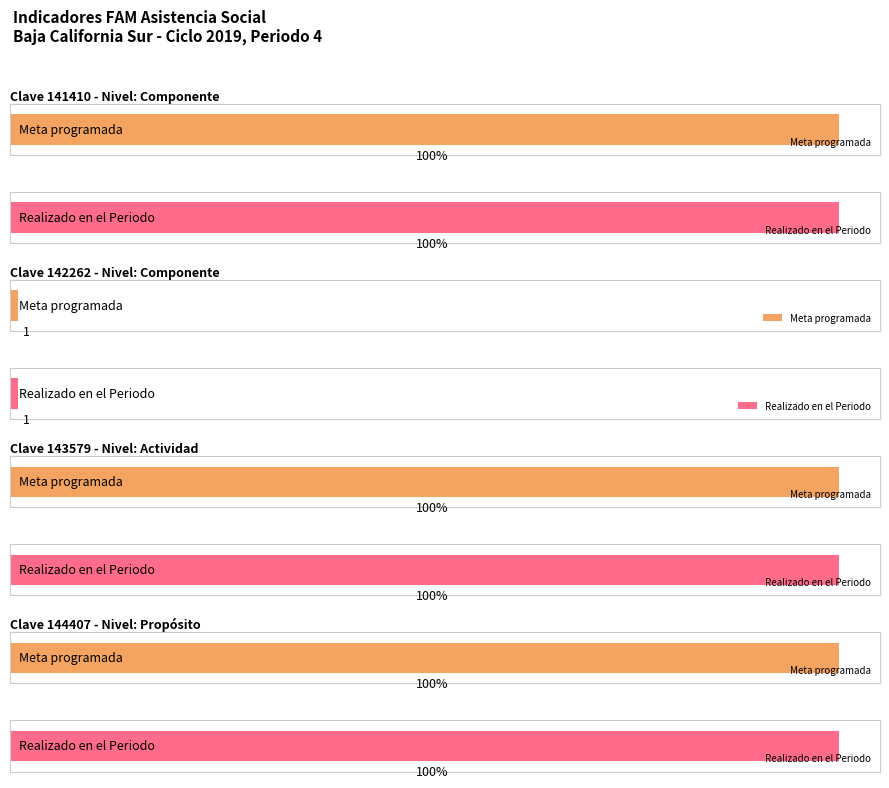

Which series has the largest total across all categories?

Meta programada